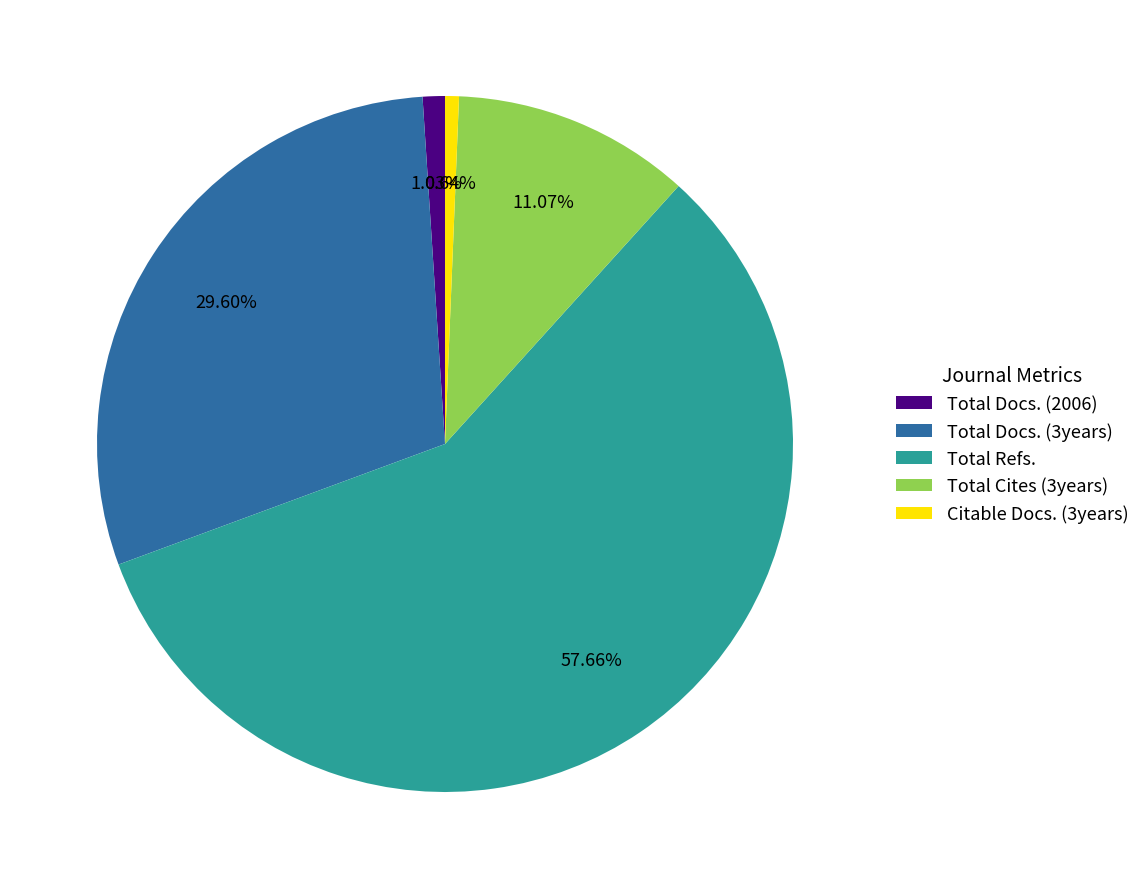

To the nearest percent, what is the difference between the largest and smallest slice percentages?

57%